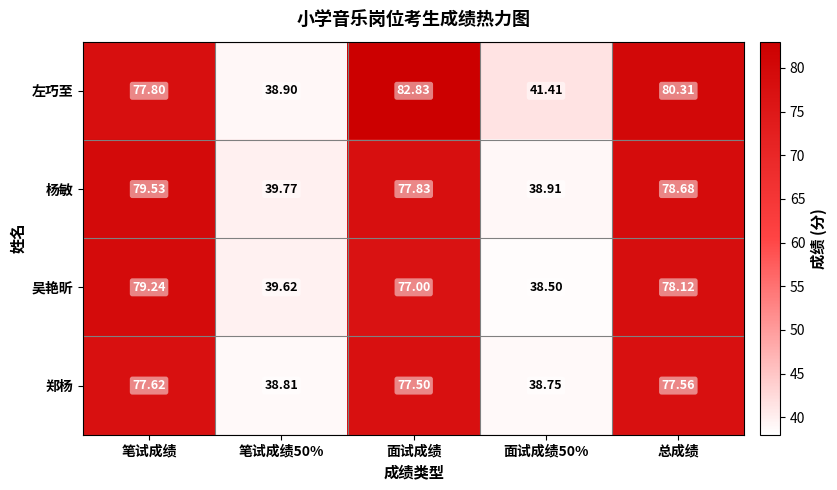

Count the number of categories in the chart.

5